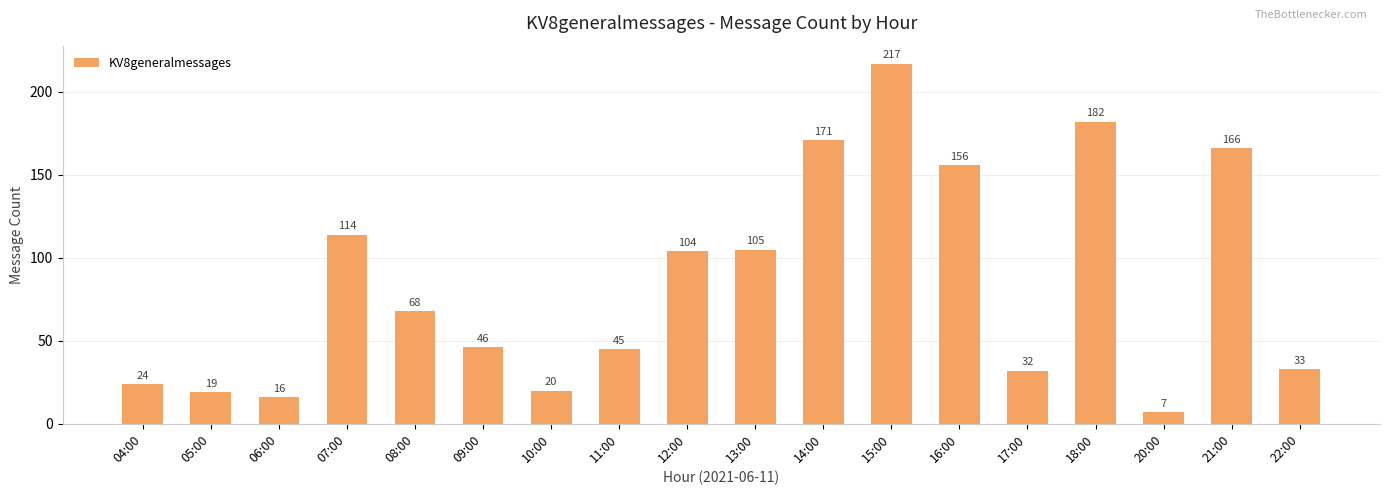

What is the ratio of the value at 12:00 to the value at 20:00?

14.9